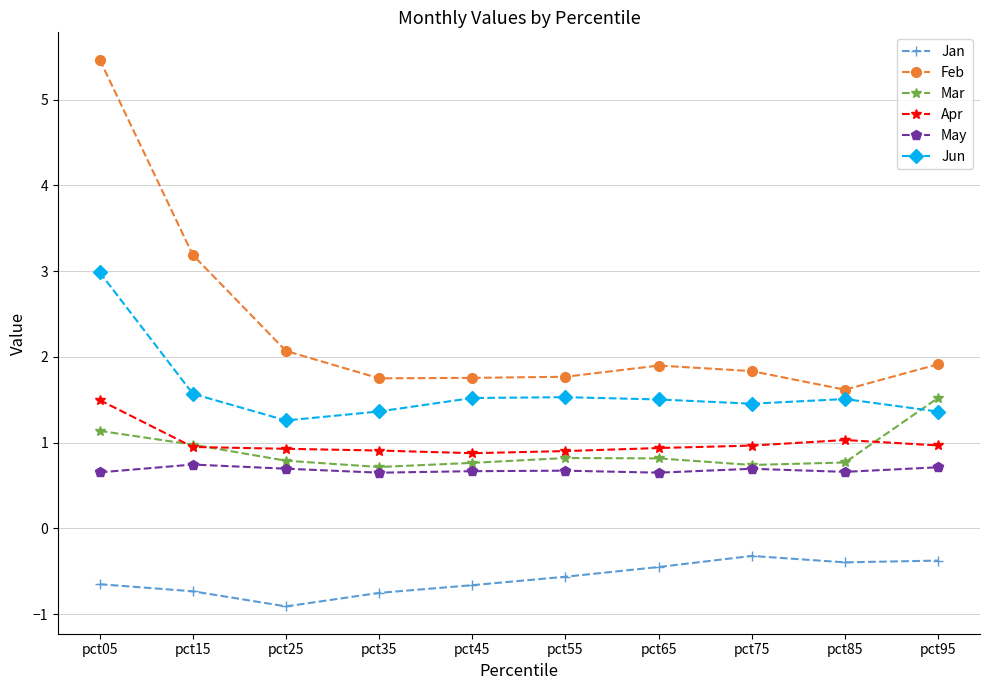

Count the number of data series in this chart.

6